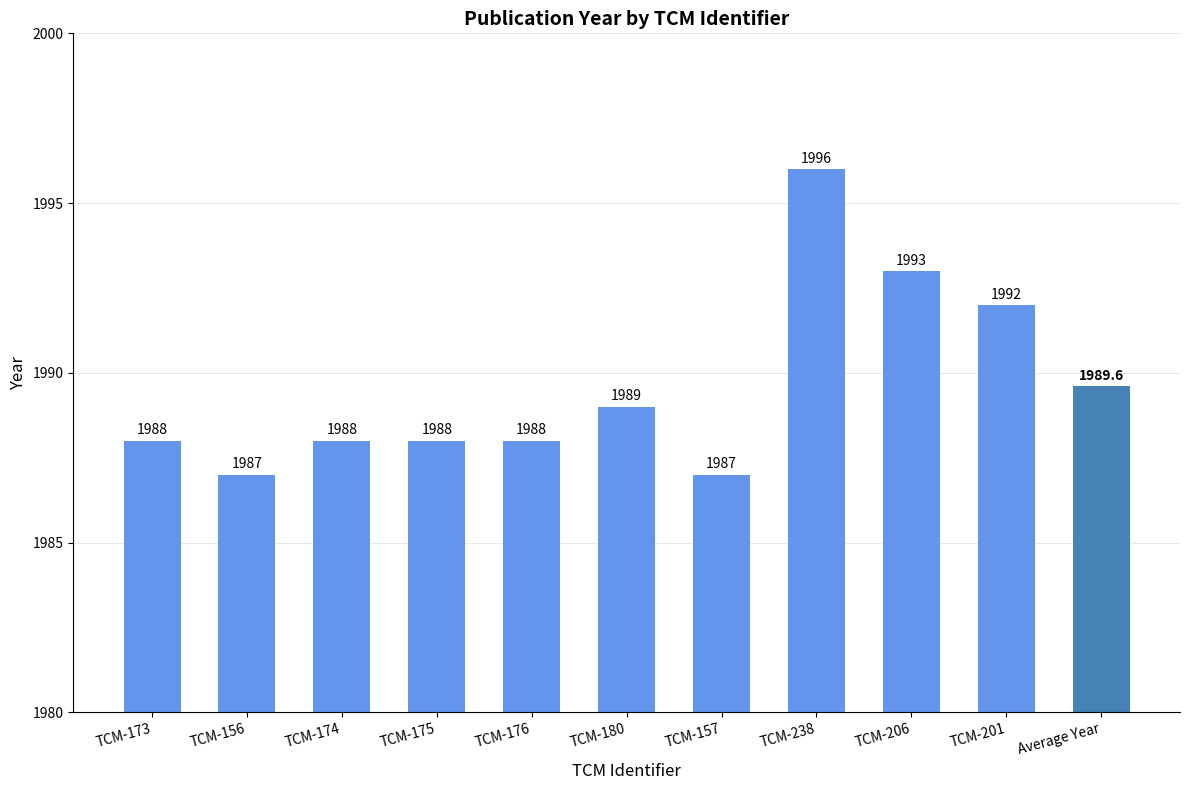

What position from the right is TCM-156?

10